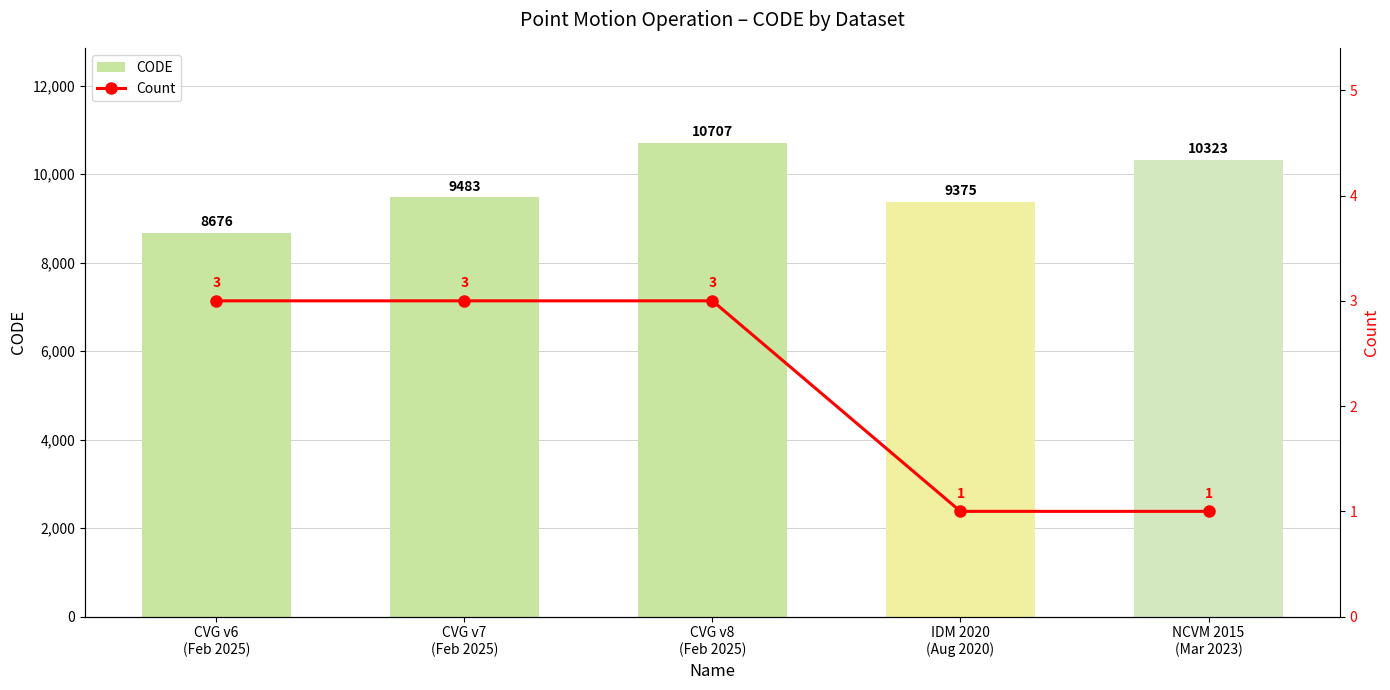

Reading left to right, what are all the values shown in this chart?

CODE: 8676	9483	10707	9375	10323
Count: 3	3	3	1	1